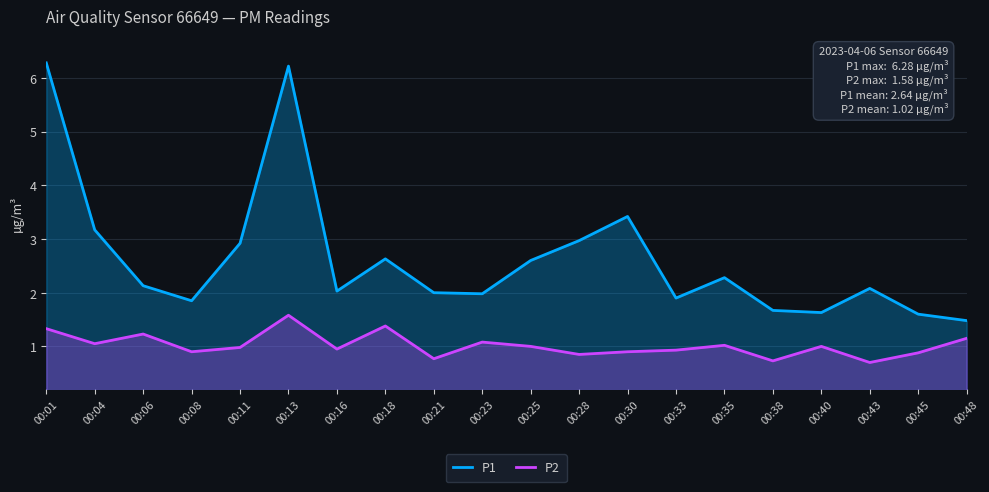

Between 00:30 and 00:13, which is larger?

00:13